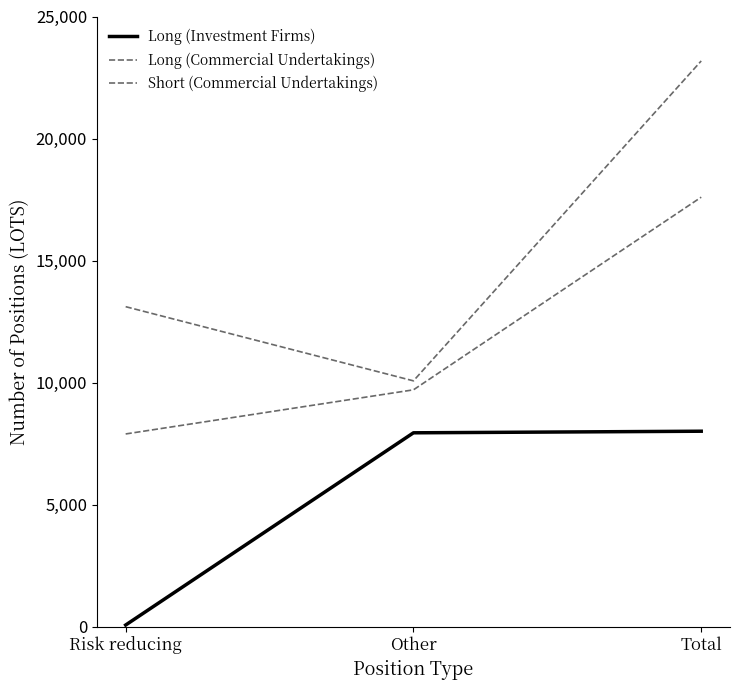

How many lines are shown in the chart?

3